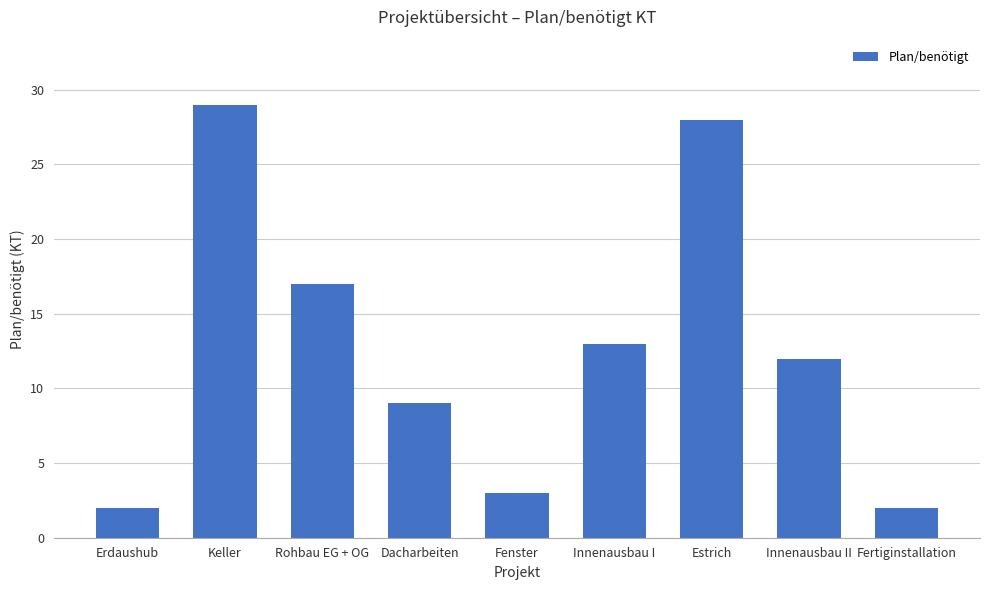

What is the smallest value displayed?

2